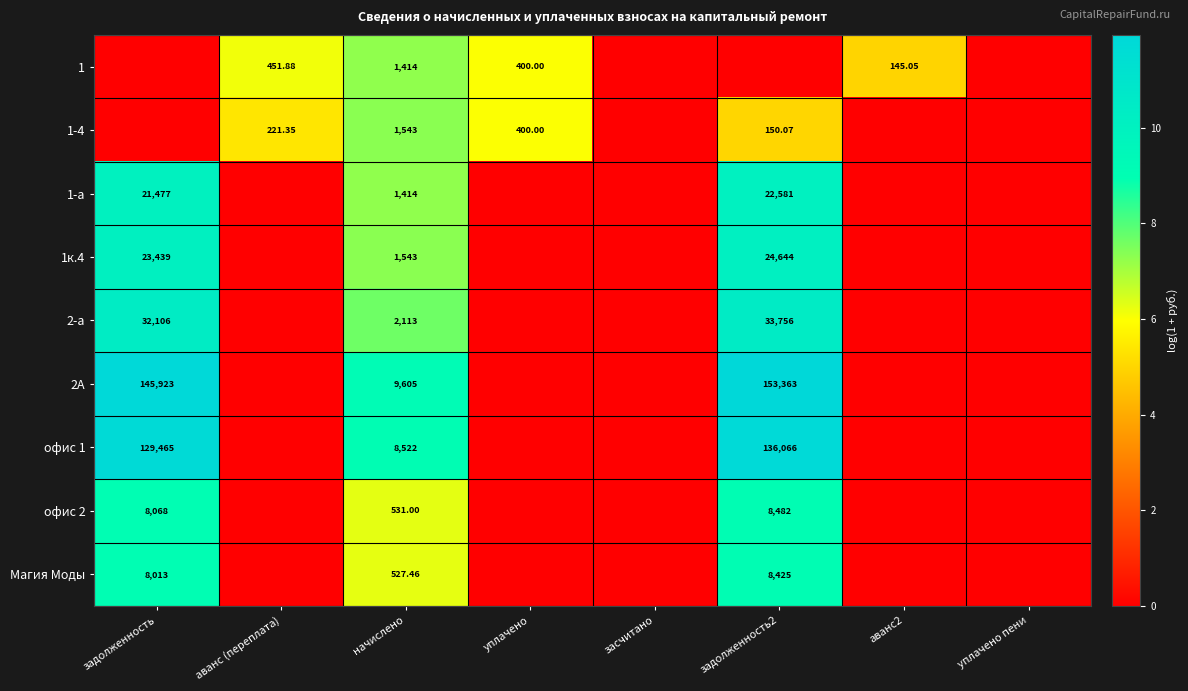

What is the greatest value displayed?

11.9